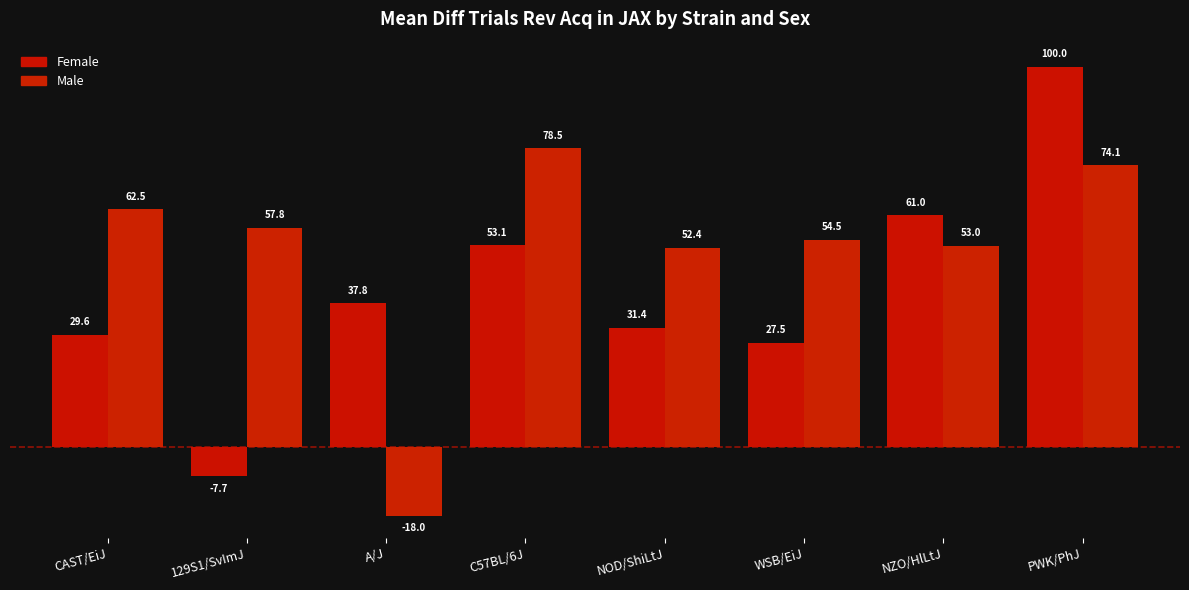

What is the label of the 5th bar from the right?

C57BL/6J